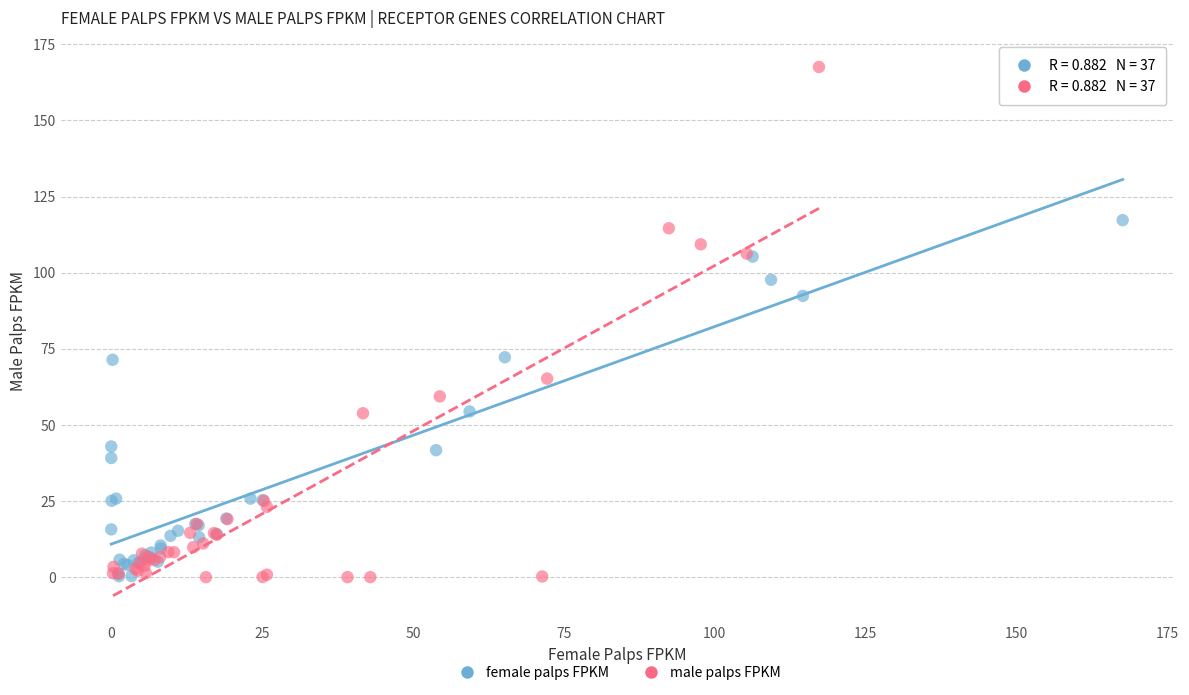

Which series contains the highest Y value?

male palps FPKM